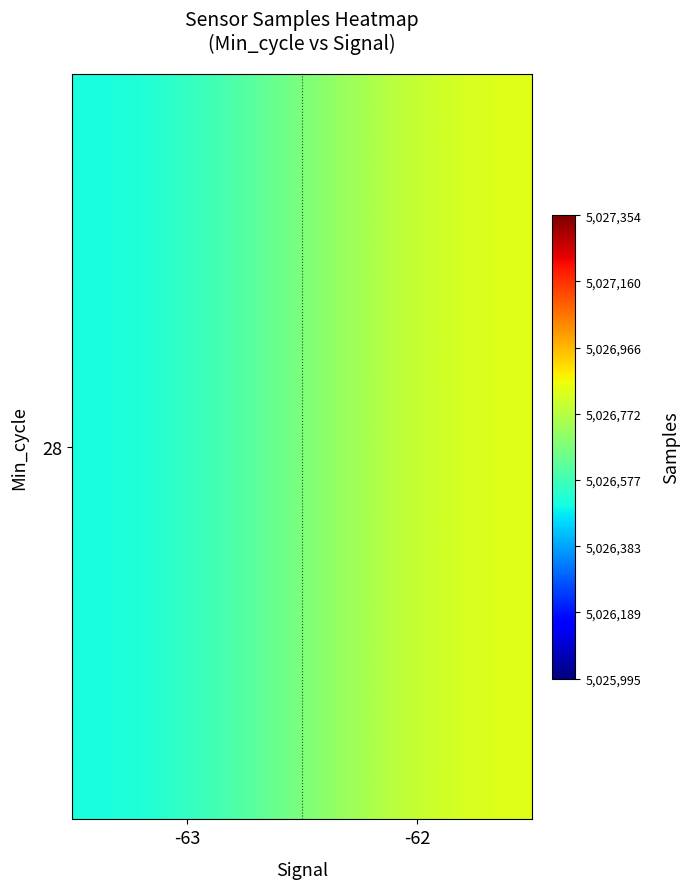

How many data points does each series have?

2